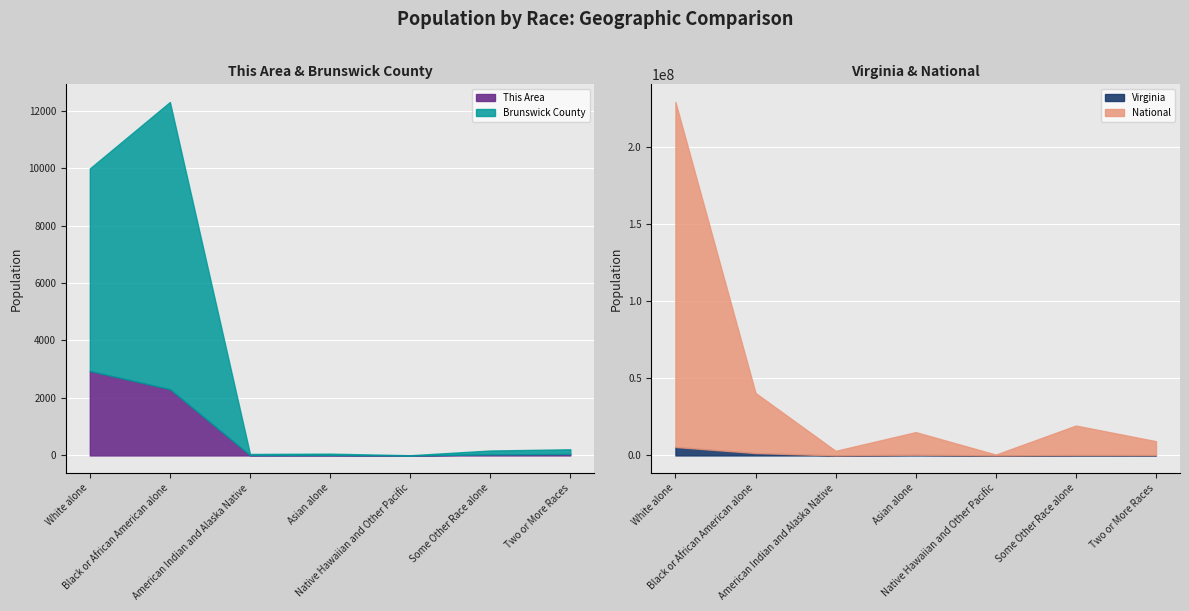

Which series changed the most between American Indian and Alaska Native and Some Other Race alone?

National